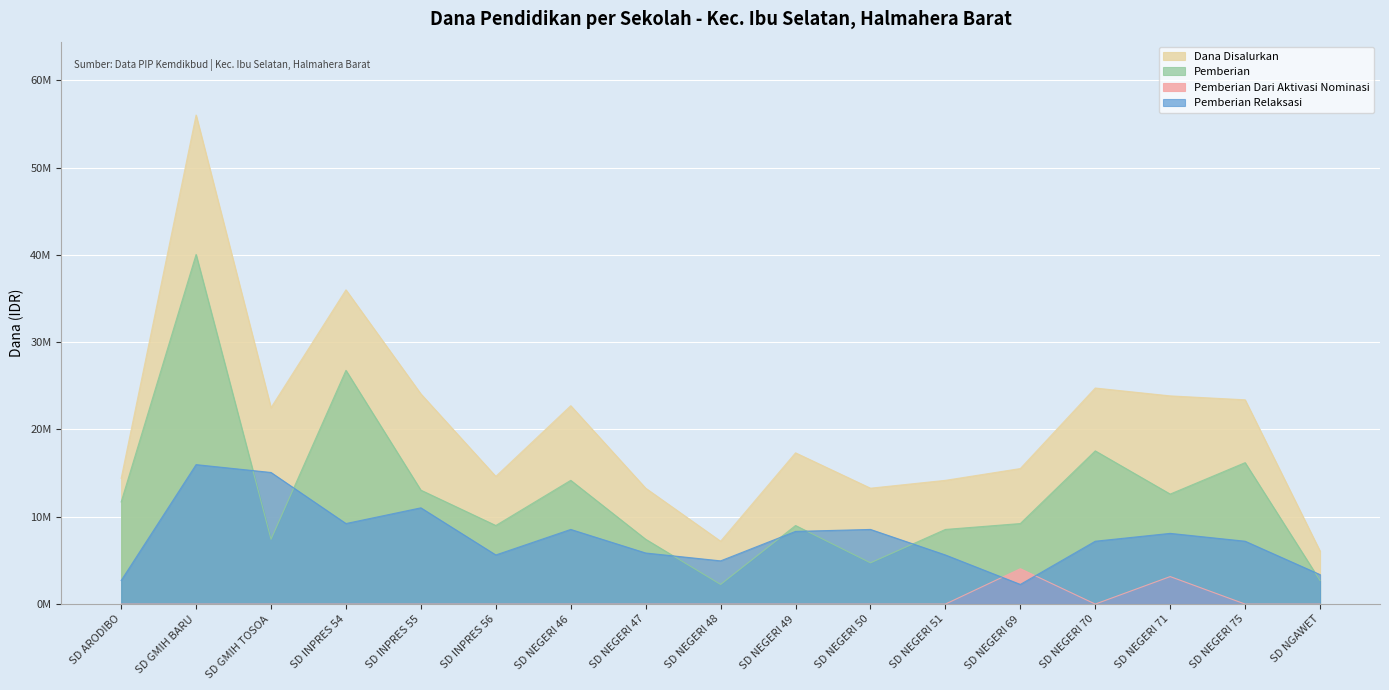

What is the highest value of the Dana Disalurkan series?

56025000